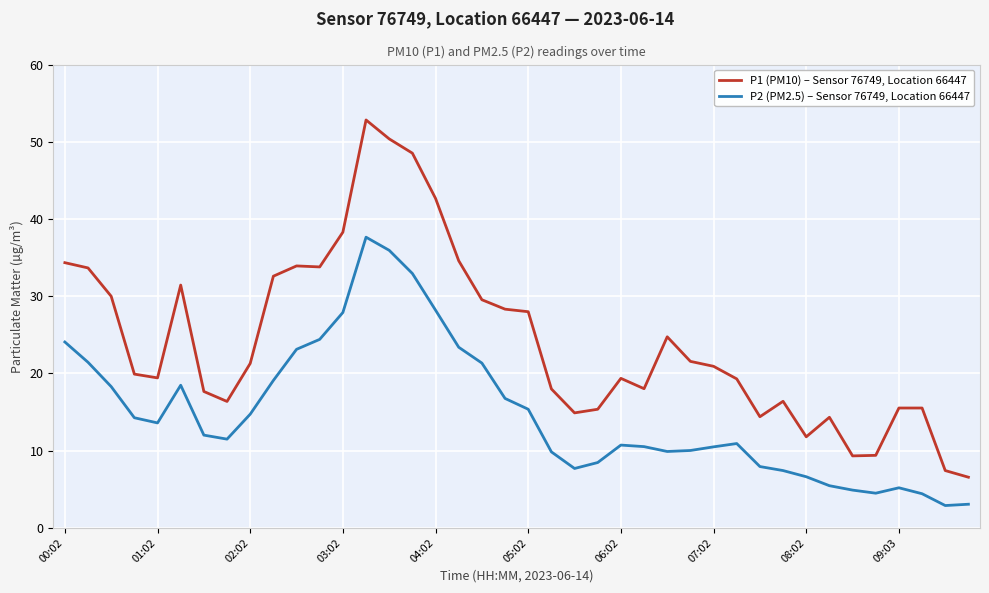

True or false: P1 (PM10) – Sensor 76749, Location 66447 and P2 (PM2.5) – Sensor 76749, Location 66447 cross at least once.

False